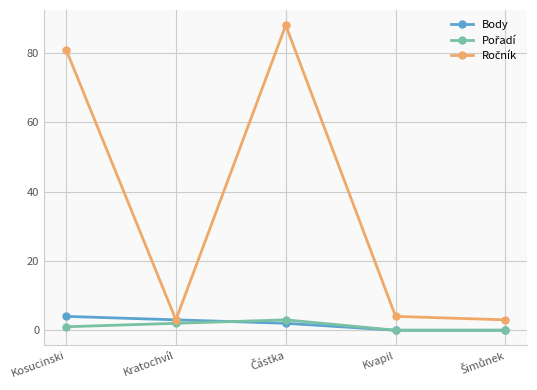

What position from the left is Kratochvíl?

2